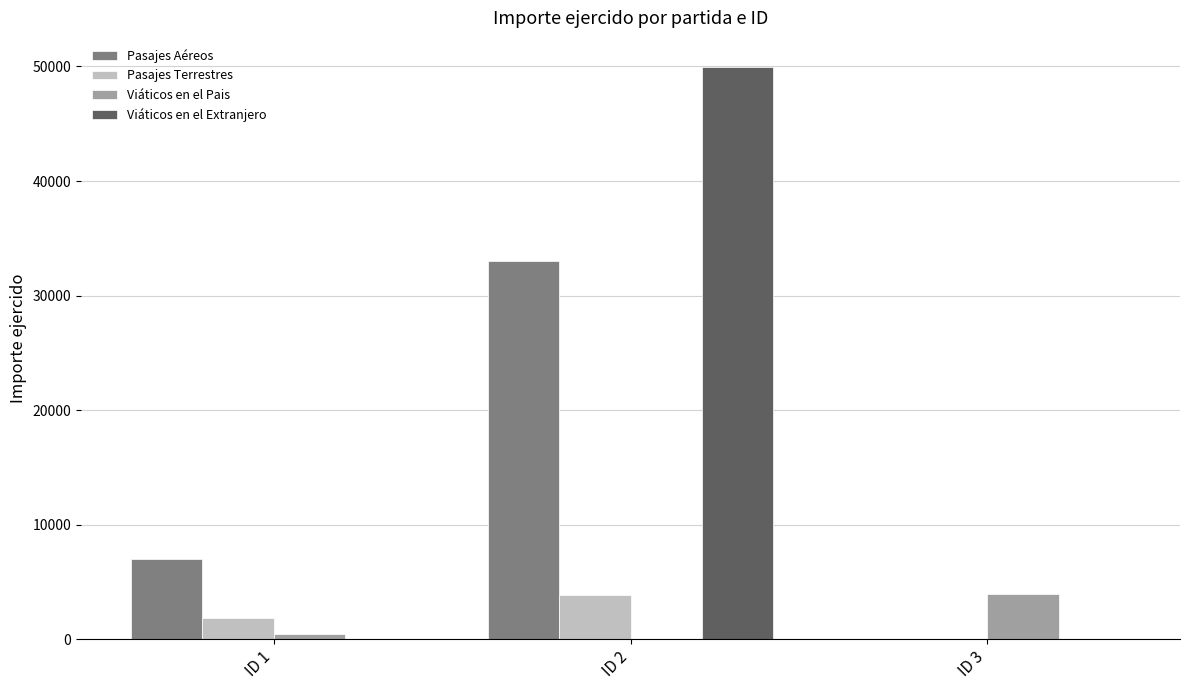

What is the total value across all series at ID 3?

3948.6